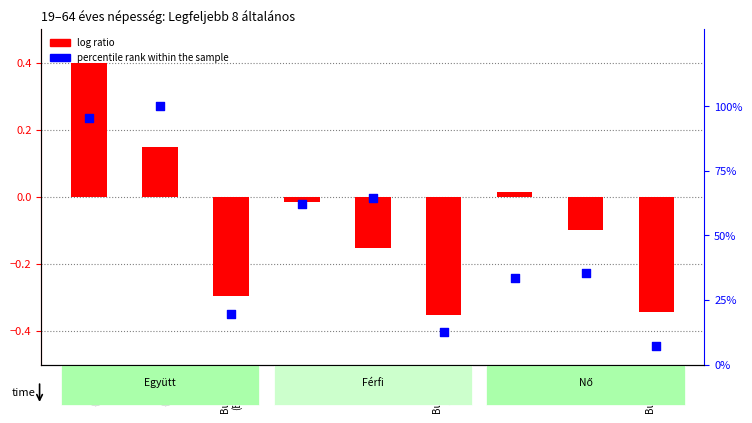

Which series has the widest spread of Y values?

percentile rank within the sample